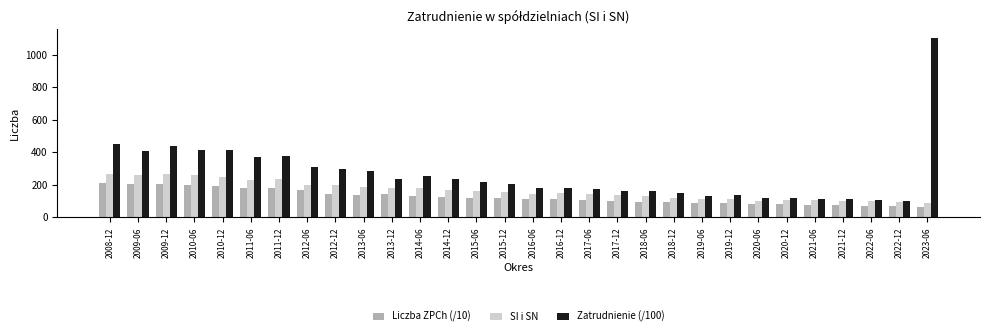

What is the value of the SI i SN bar at the 15th from the left?

155.0